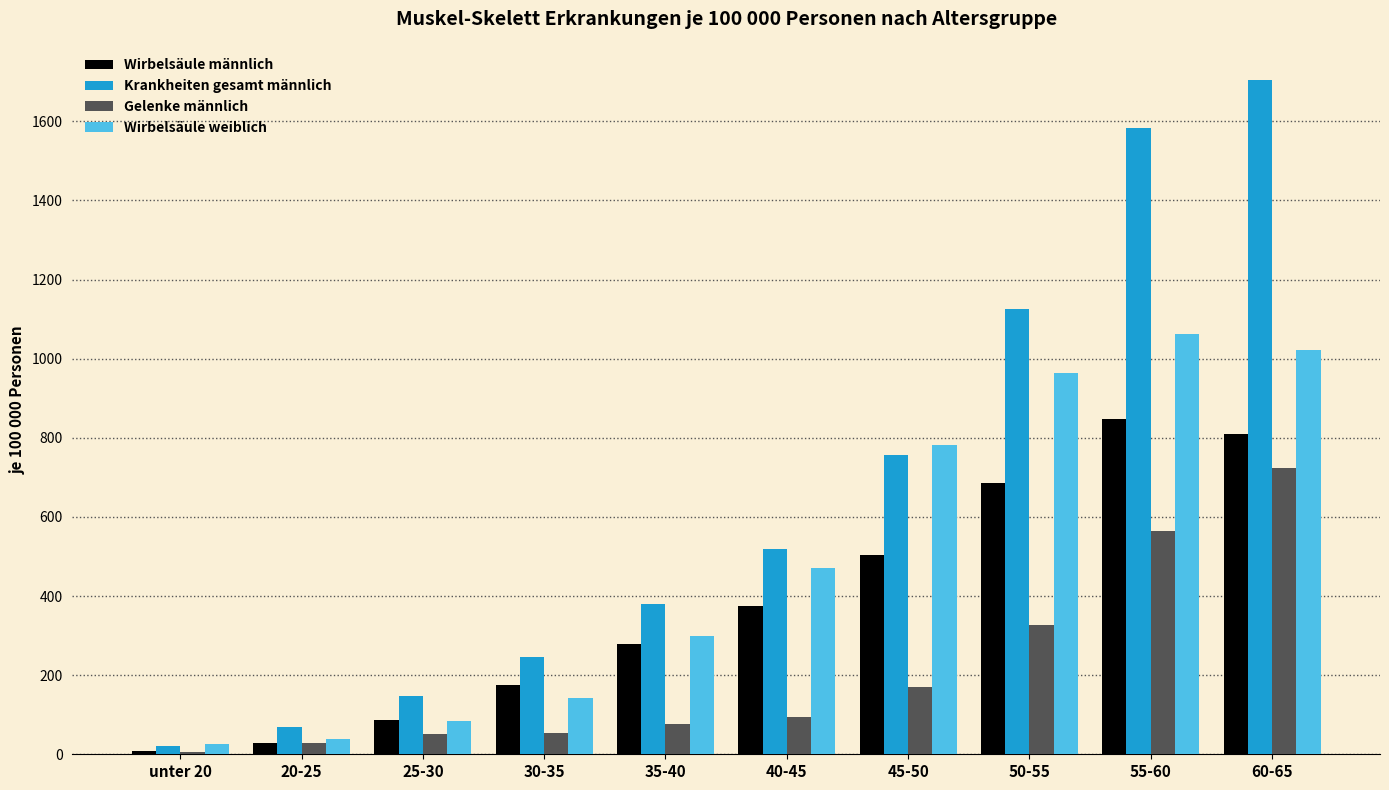

Is the value of Wirbelsäule männlich at 35-40 greater than the value of Gelenke männlich at 20-25?

Yes